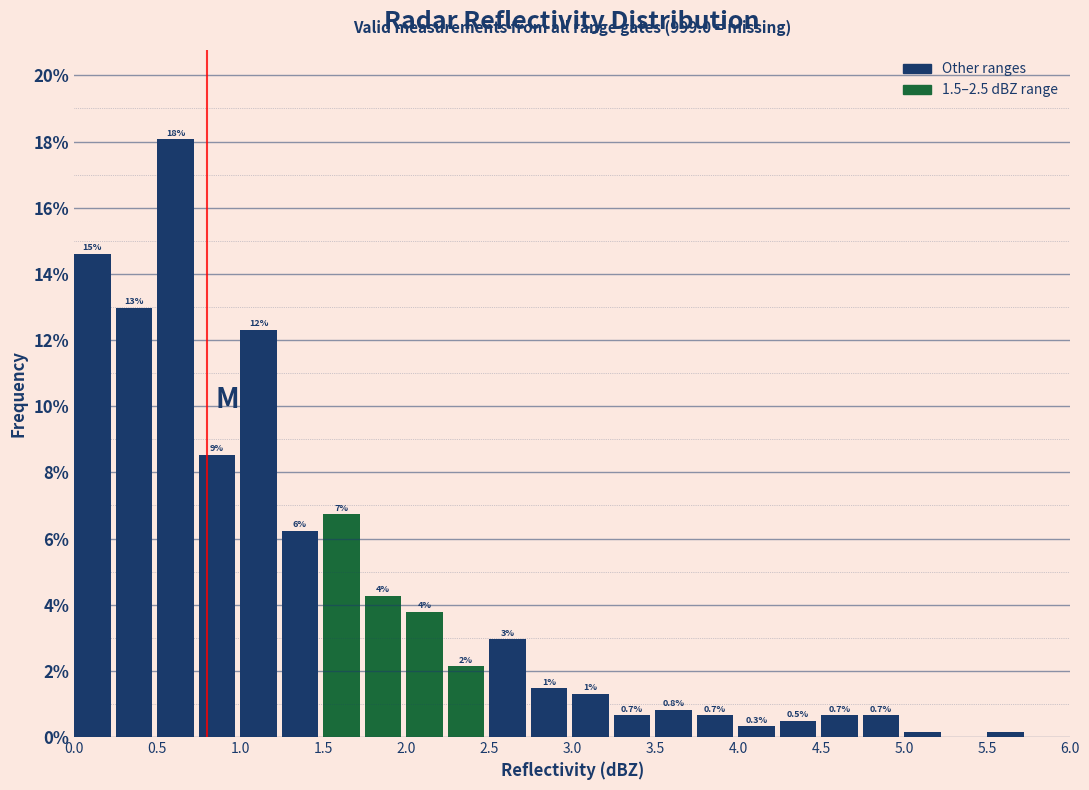

Which range on the x-axis has the tallest bar?

0.50 to 0.75